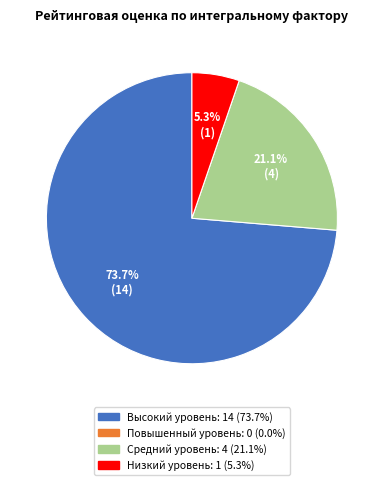

Is there a majority slice in this chart?

Yes